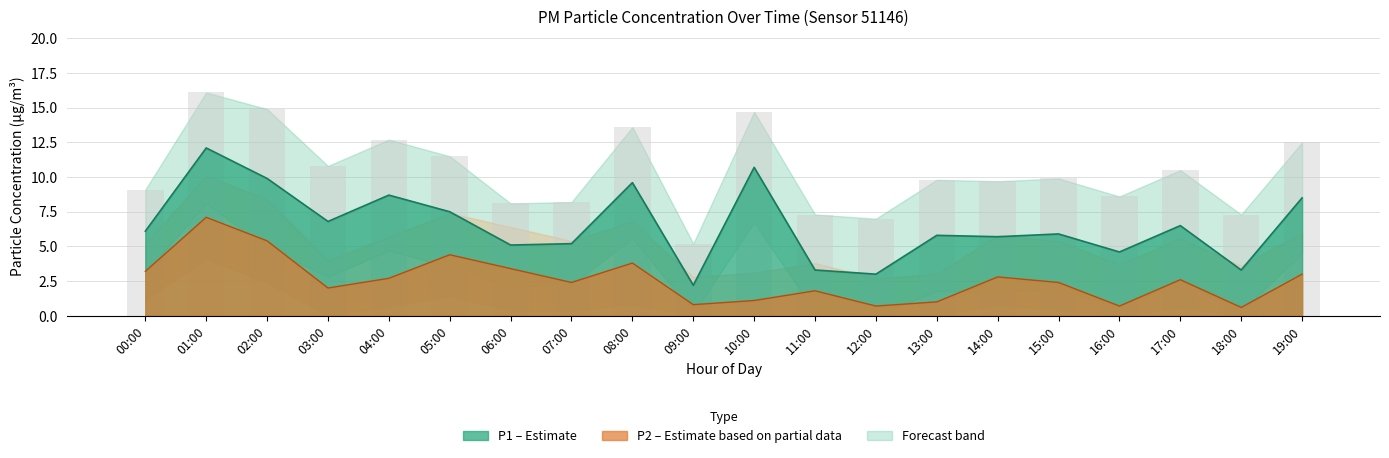

Between 08:00 and 14:00, which series saw the biggest shift?

P1